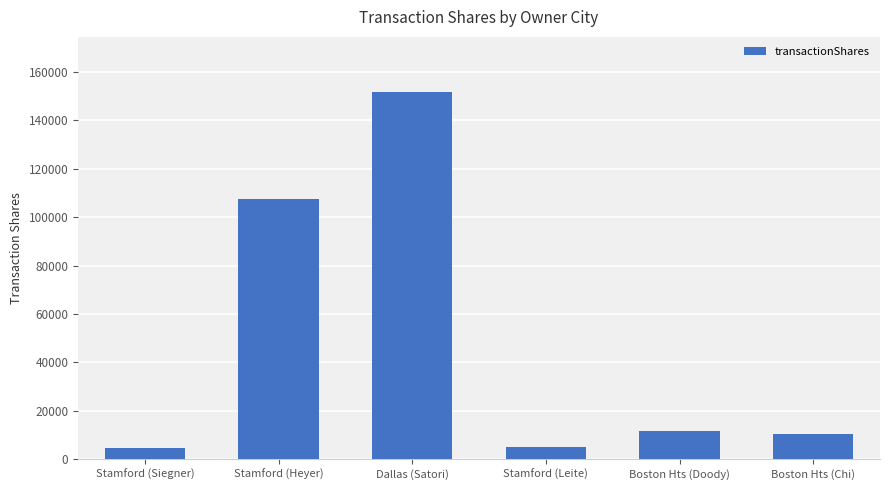

The value at Stamford (Heyer) is 107630. True or false?

True